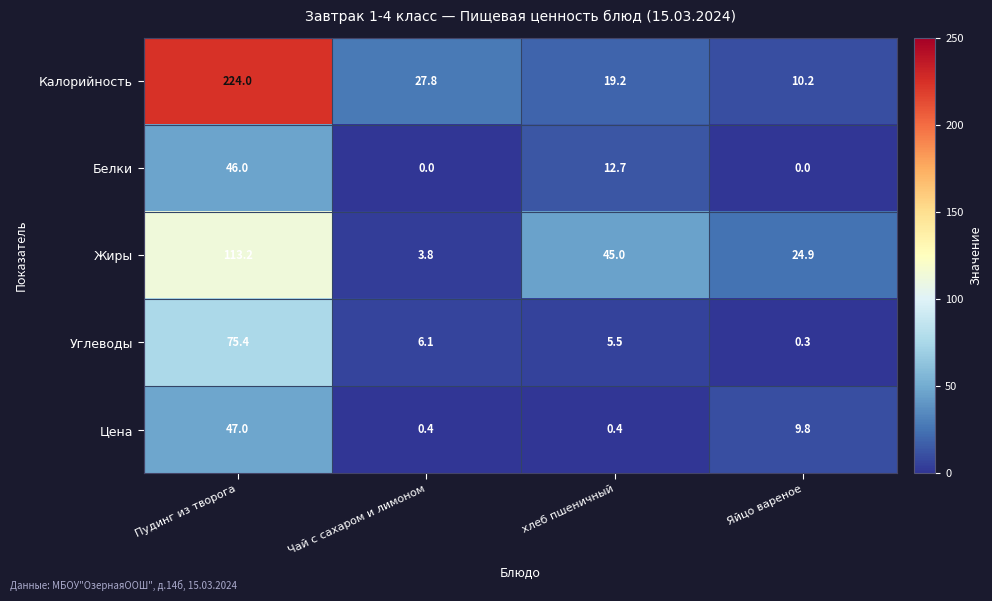

Which series changed the most between Чай с сахаром и лимоном and Яйцо вареное?

Жиры